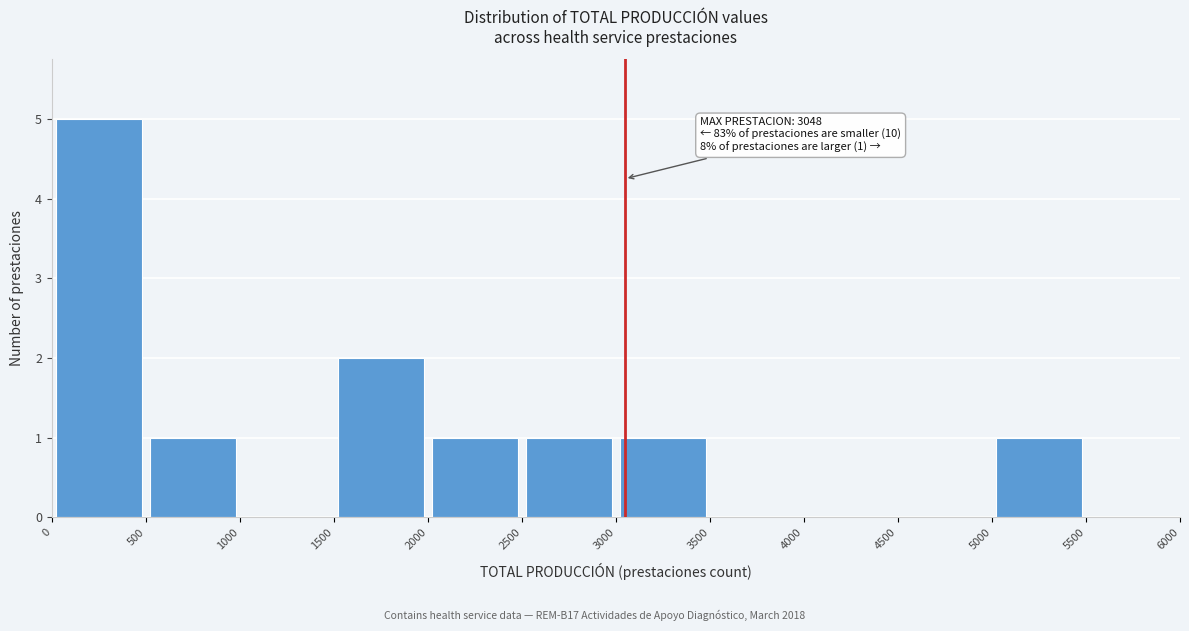

Which range on the x-axis has the tallest bar?

0 to 500